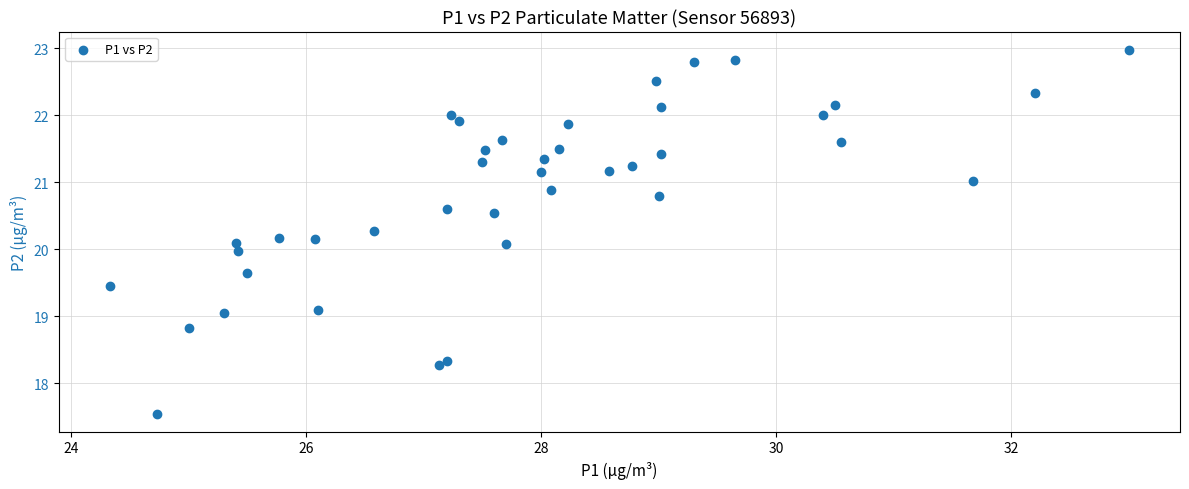

What is the range of X values (max minus min)?

8.7